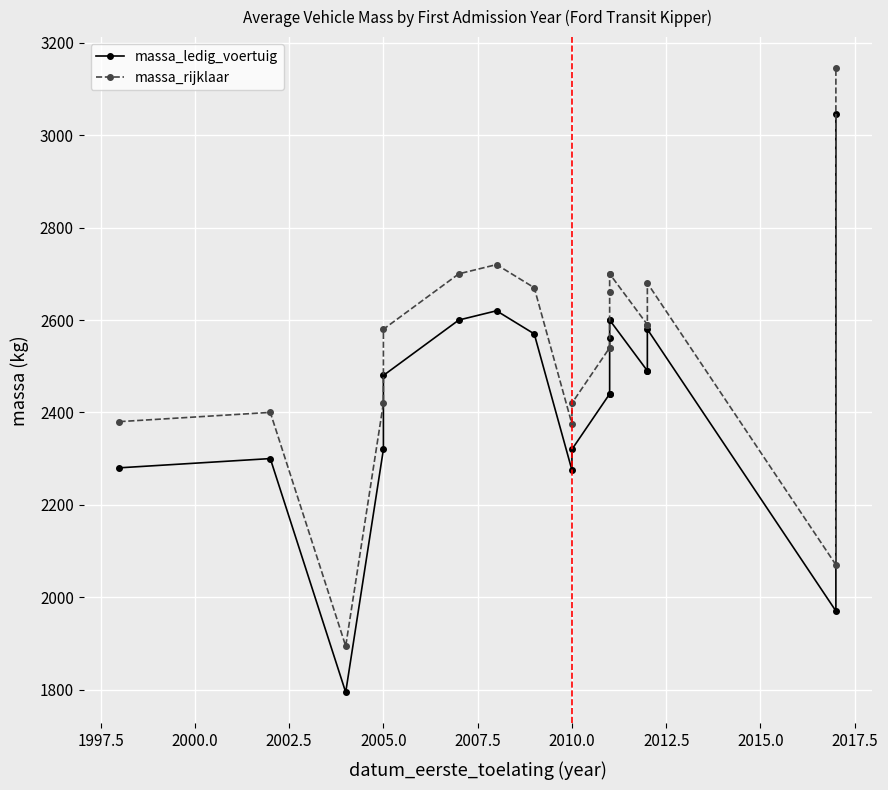

How many values in the massa_ledig_voertuig series exceed 2490?

8